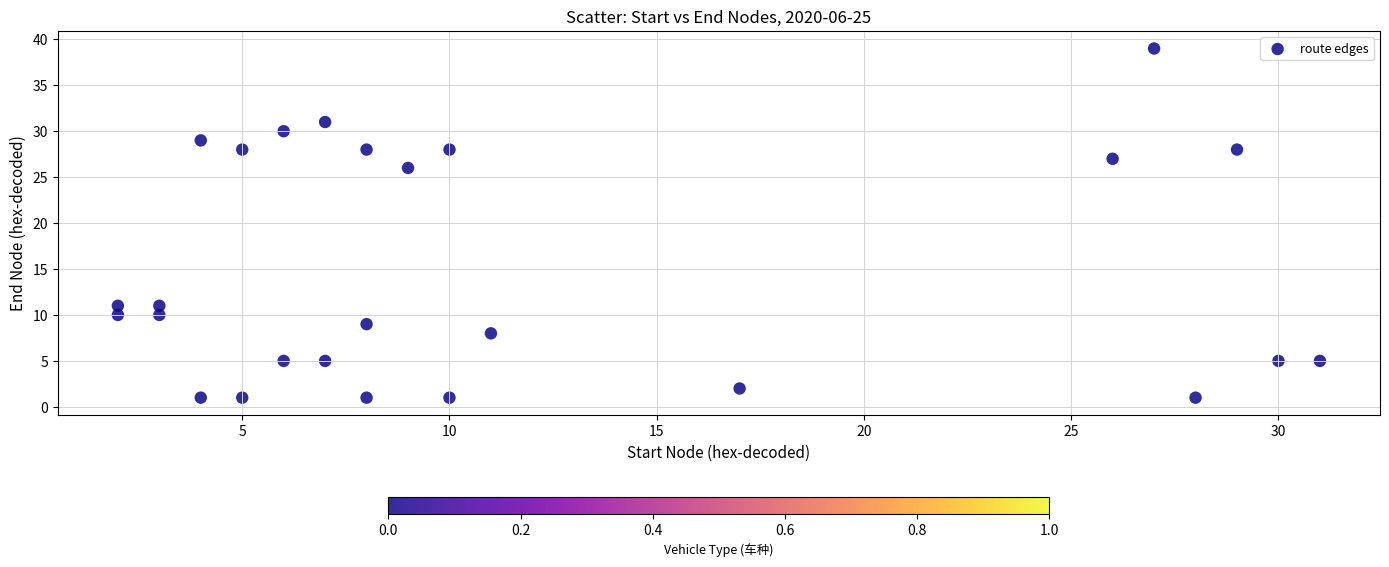

What is the range of X values (max minus min)?

29